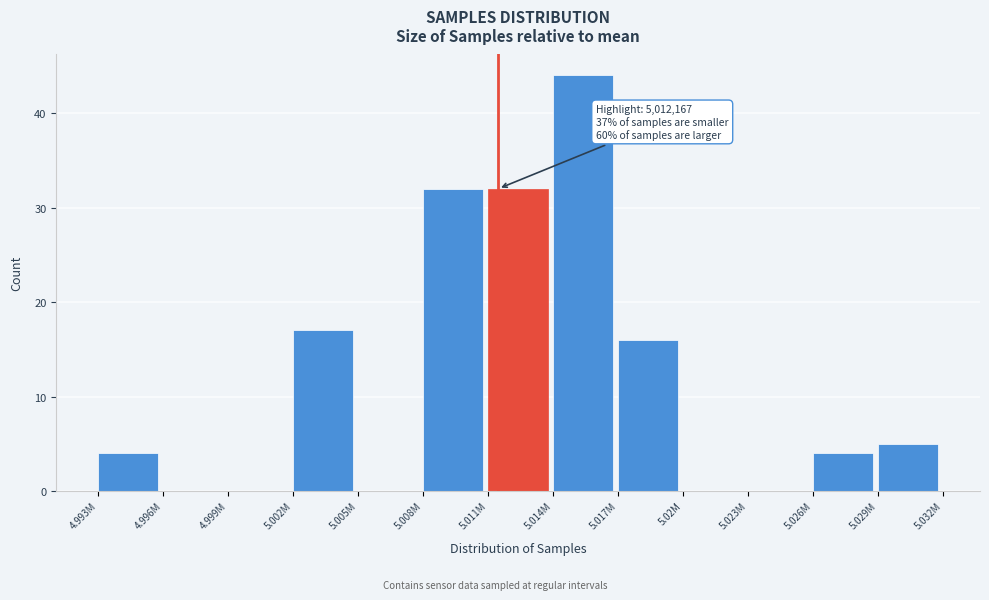

Reading right to left, list all the values displayed in this chart.

5.029M=5	5.026M=4	5.023M=0	5.02M=0	5.017M=16	5.014M=44	5.011M=32	5.008M=32	5.005M=0	5.002M=17	4.999M=0	4.996M=0	4.993M=4